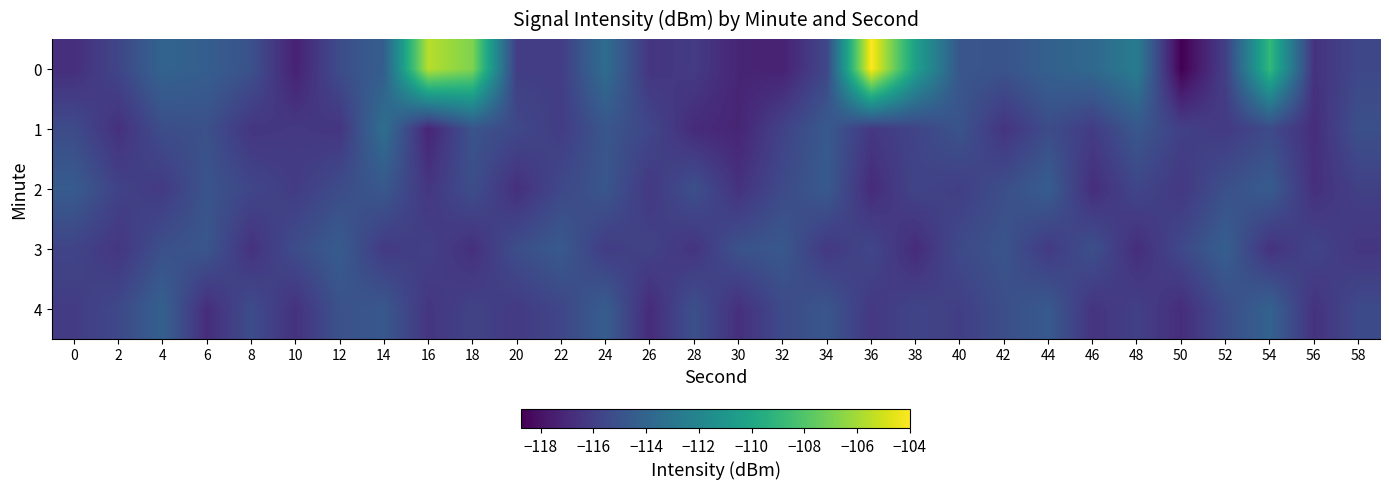

What is the smallest value displayed?

-118.7